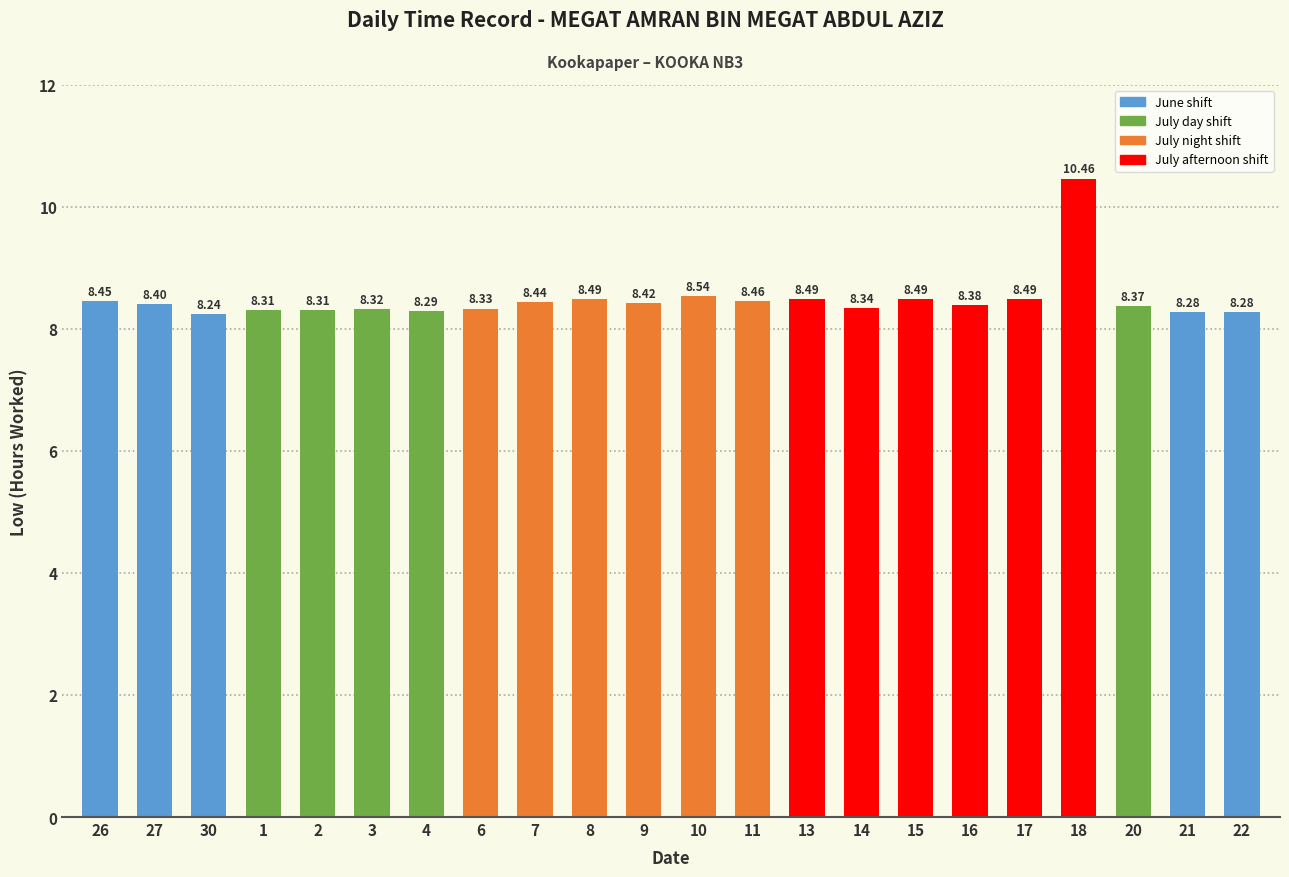

What is the smallest value displayed?

8.2